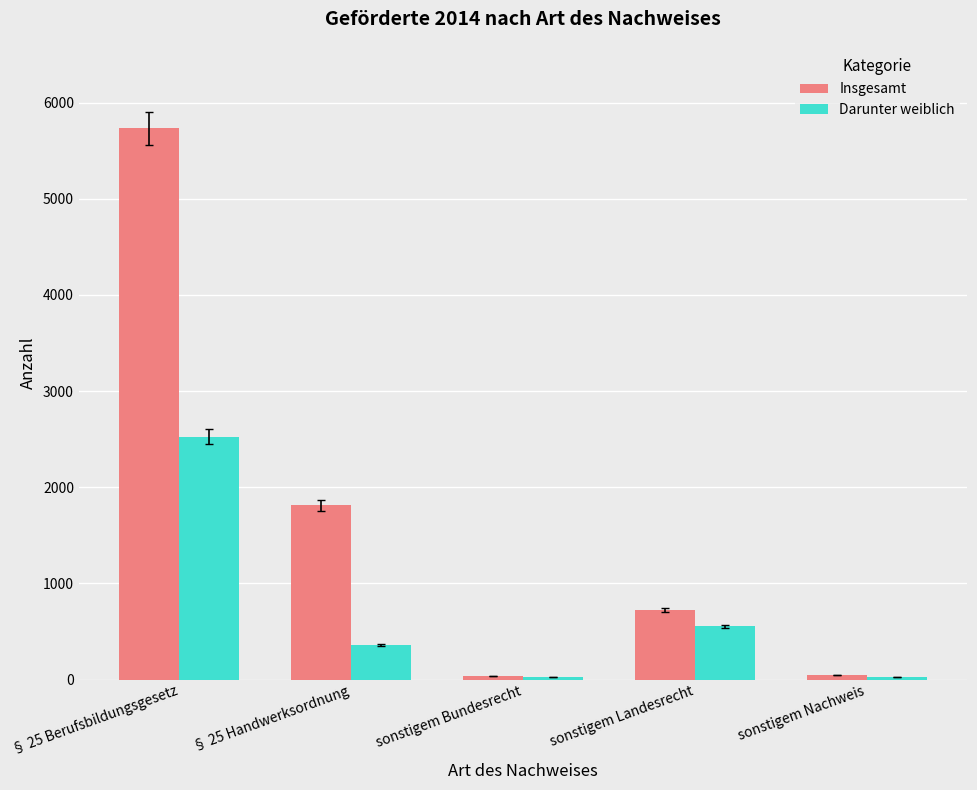

Where does the Darunter weiblich series first go above 363?

§ 25 Berufsbildungsgesetz